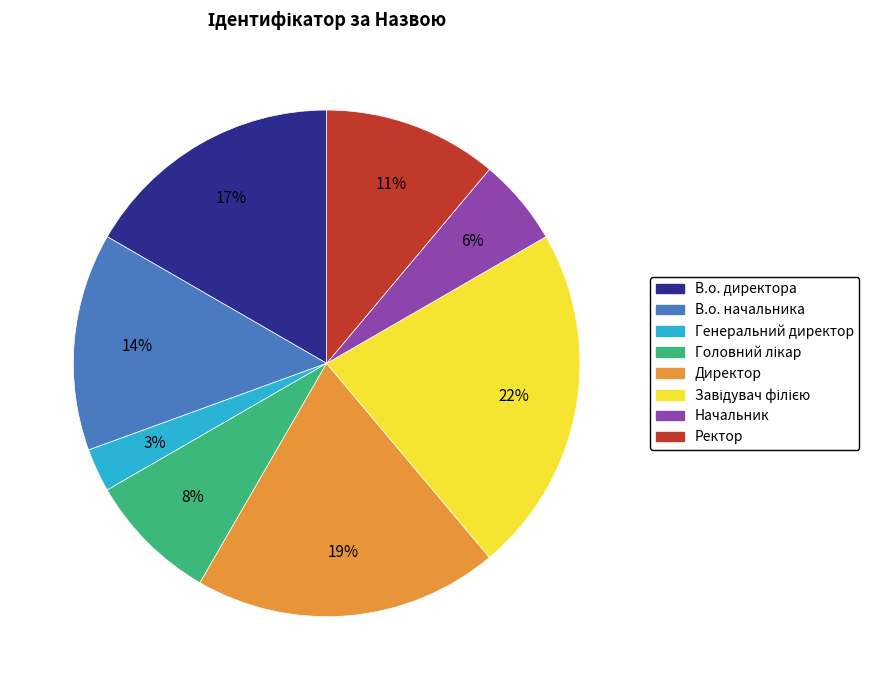

To the nearest percent, what is the difference between the Генеральний директор and Ректор slice percentages?

8%